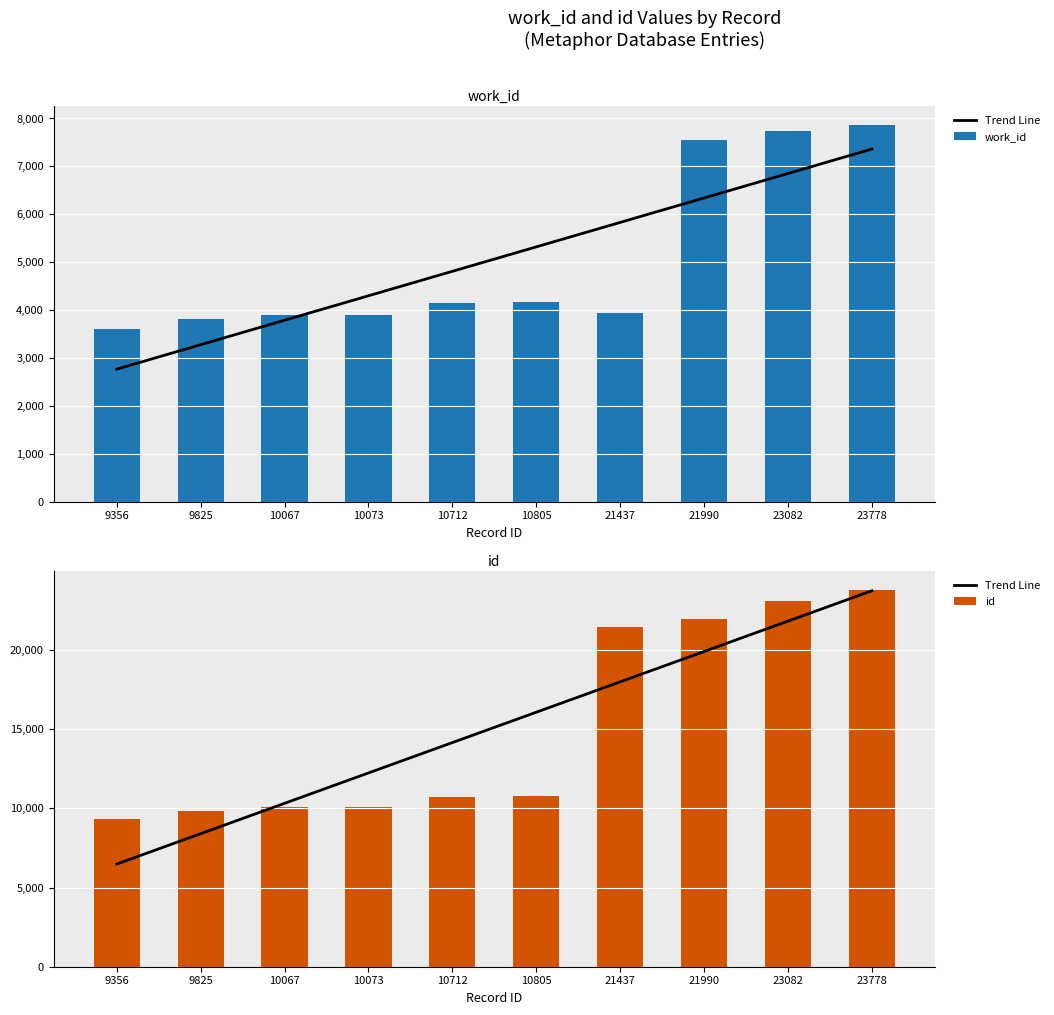

At how many categories does at least one series exceed 7313?

10